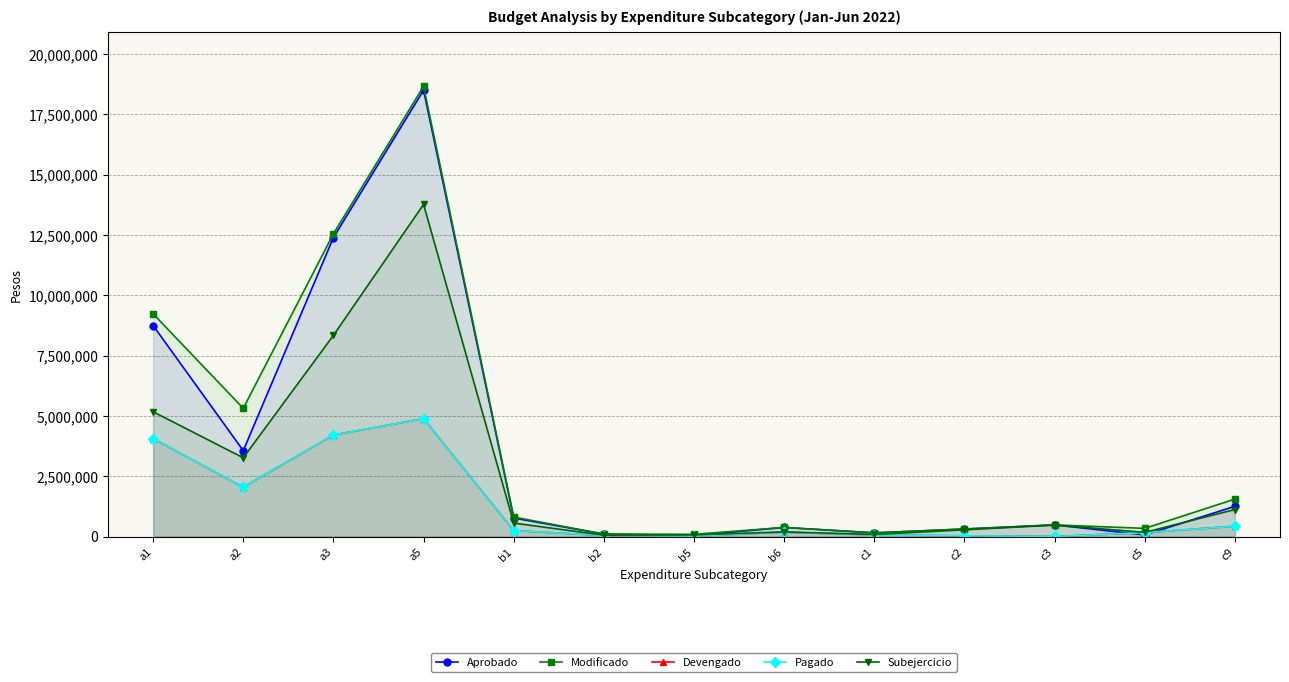

Reading left to right, list all the values displayed in this chart.

Aprobado: 8749085.0	3562620.0	12392648.0	18502061.0	770008.0	105000.0	45000.0	380000.0	156000.0	315000.0	485000.0	72000.0	1256000.0
Modificado: 9234085.0	5316620.0	12549648.0	18658550.9	811008.0	105000.0	95000.0	380000.0	156000.0	315000.0	485000.0	342000.0	1556000.0
Devengado: 4059940.5	2050236.1	4209802.2	4890699.6	248724.9	46194.8	22503.5	185122.7	66810.8	31915.5	5200.3	163671.1	432297.3
Pagado: 4059940.5	2050236.1	4209802.2	4890699.6	248724.9	46194.8	22503.5	185122.7	66810.8	31915.5	5200.3	163671.1	432297.3
Subejercicio: 5174144.5	3266383.9	8339845.8	13767851.3	562283.1	58805.2	72496.5	194877.3	89189.2	283084.5	479799.7	178328.9	1123702.7